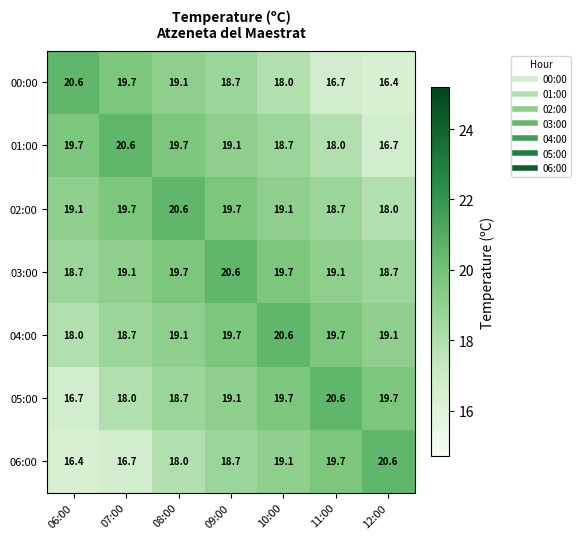

What is the difference between the maximum and minimum values in the 01:00 series?

3.9